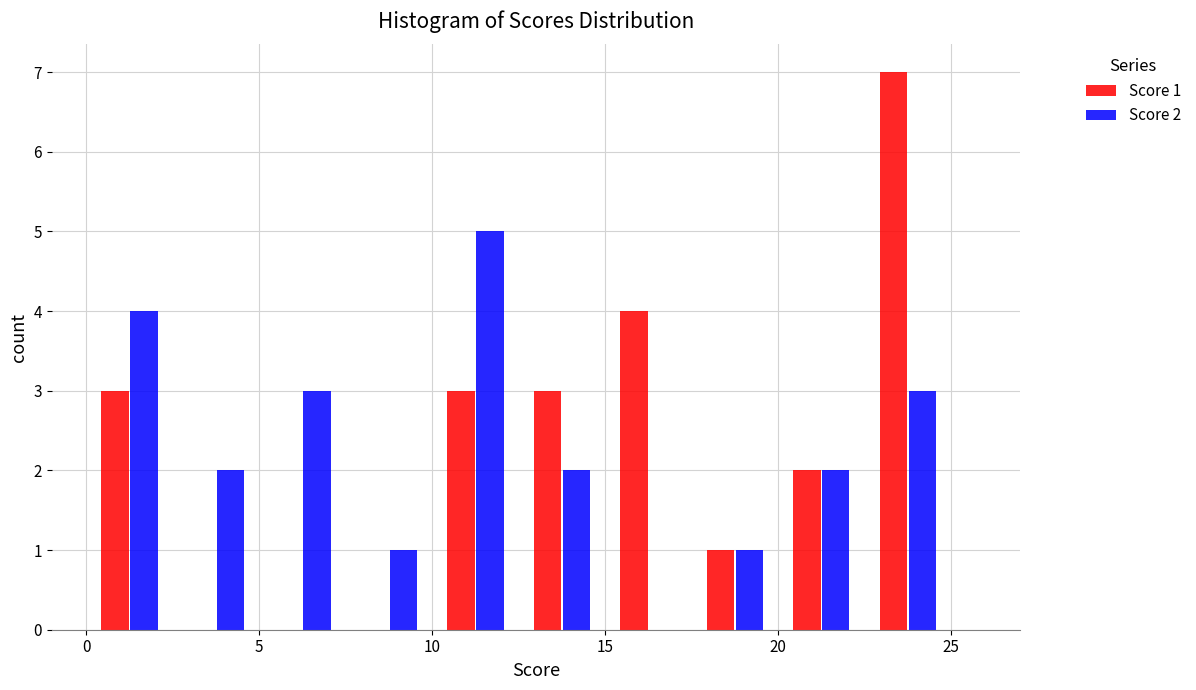

In the Score 2 series, which range on the x-axis has the tallest bar?

10.0 to 12.5